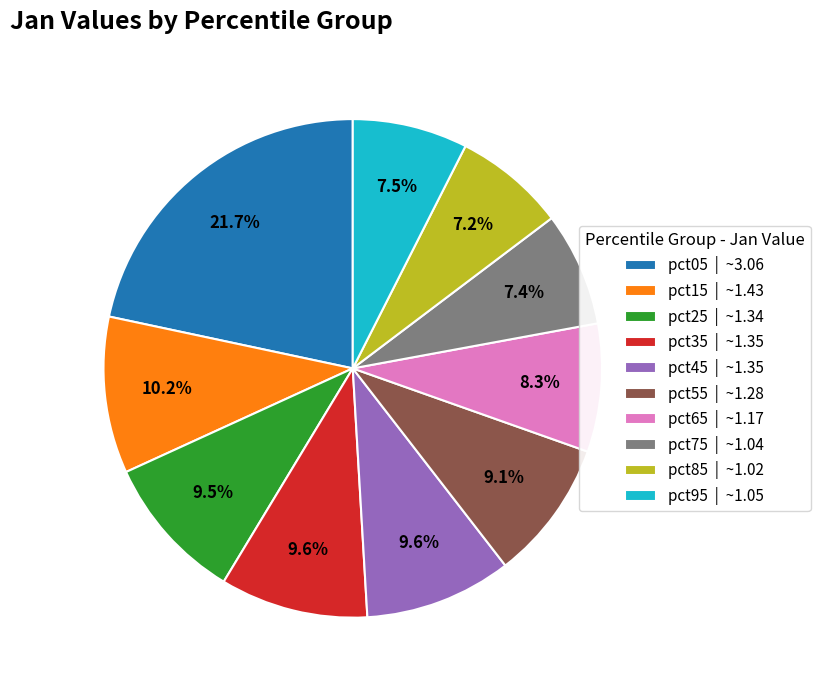

Approximately how many times larger is the value at pct95 | ~1.05 compared to pct75 | ~1.04?

1.0